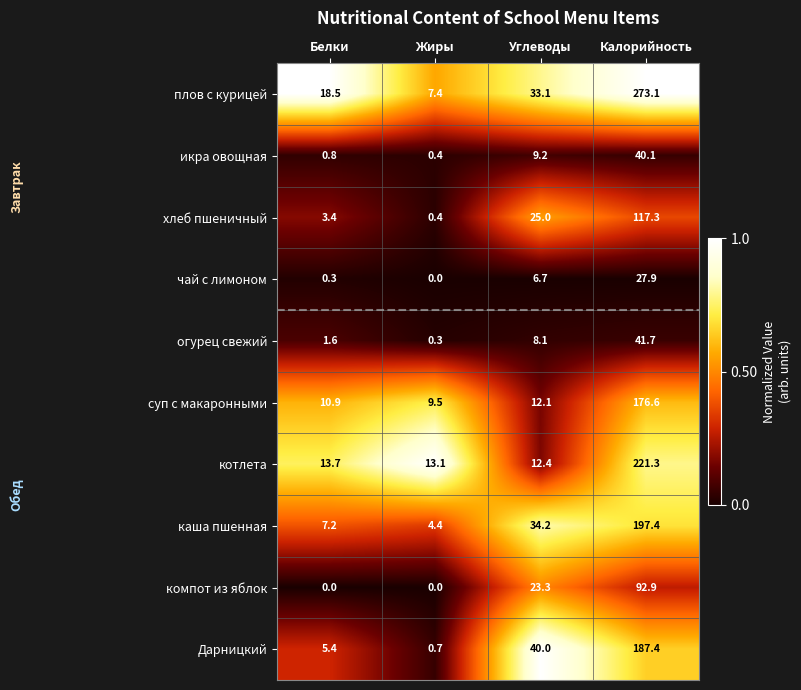

What is the approximate value of хлеб пшеничный at Углеводы?

25.0